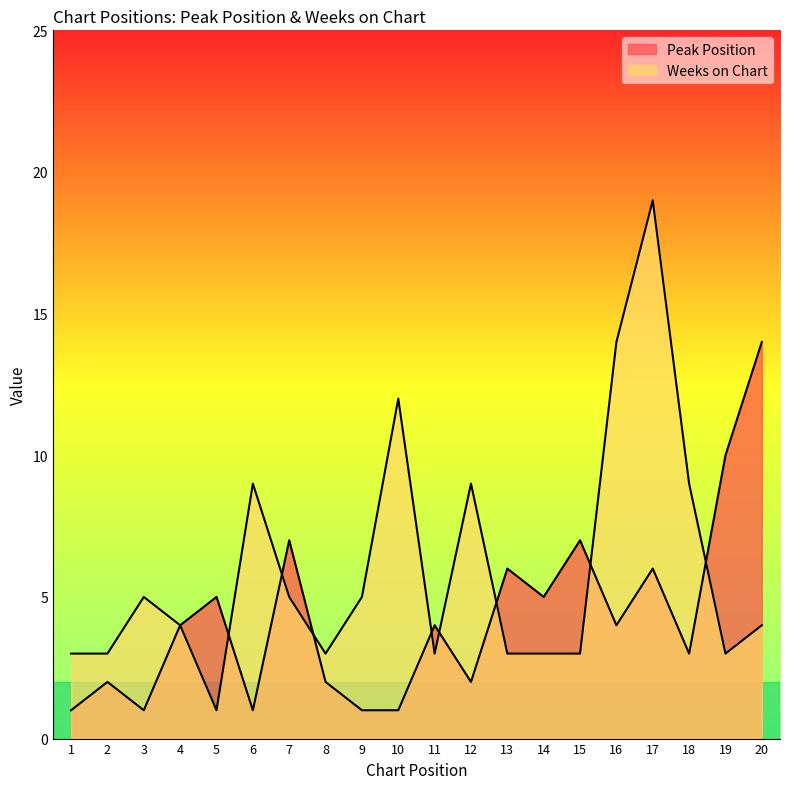

Count the number of data series in this chart.

2